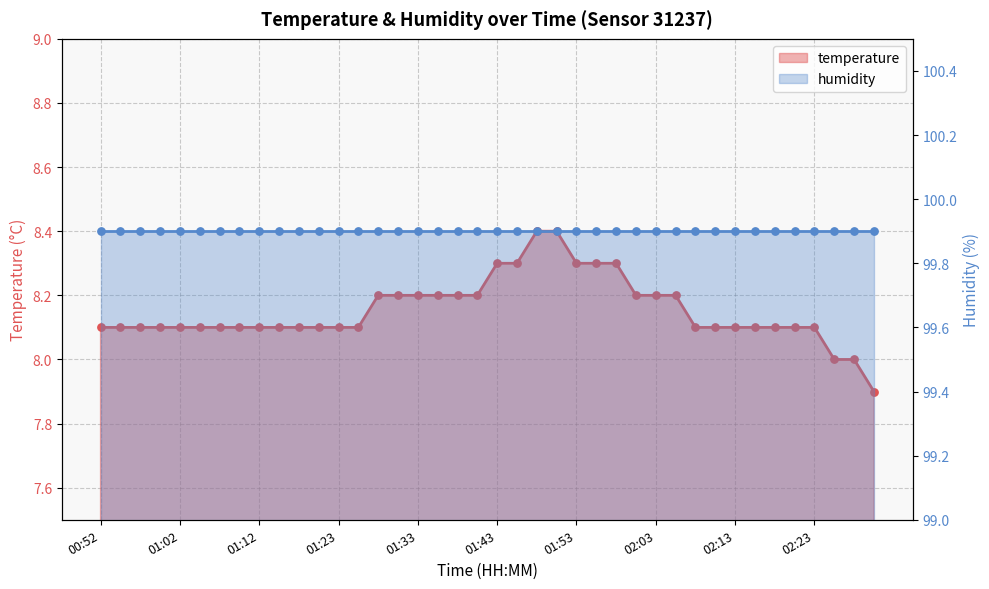

Which has a higher value, 02:23 or 02:08?

02:23